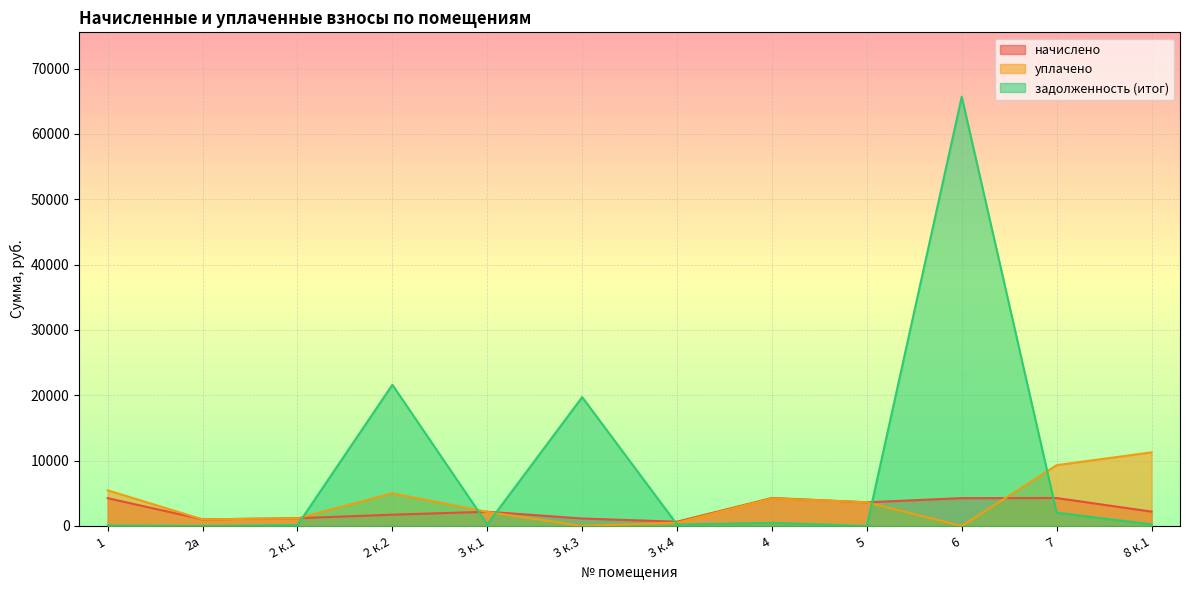

Between which two adjacent categories do уплачено and задолженность (итог) first intersect?

2 к.1 and 2 к.2